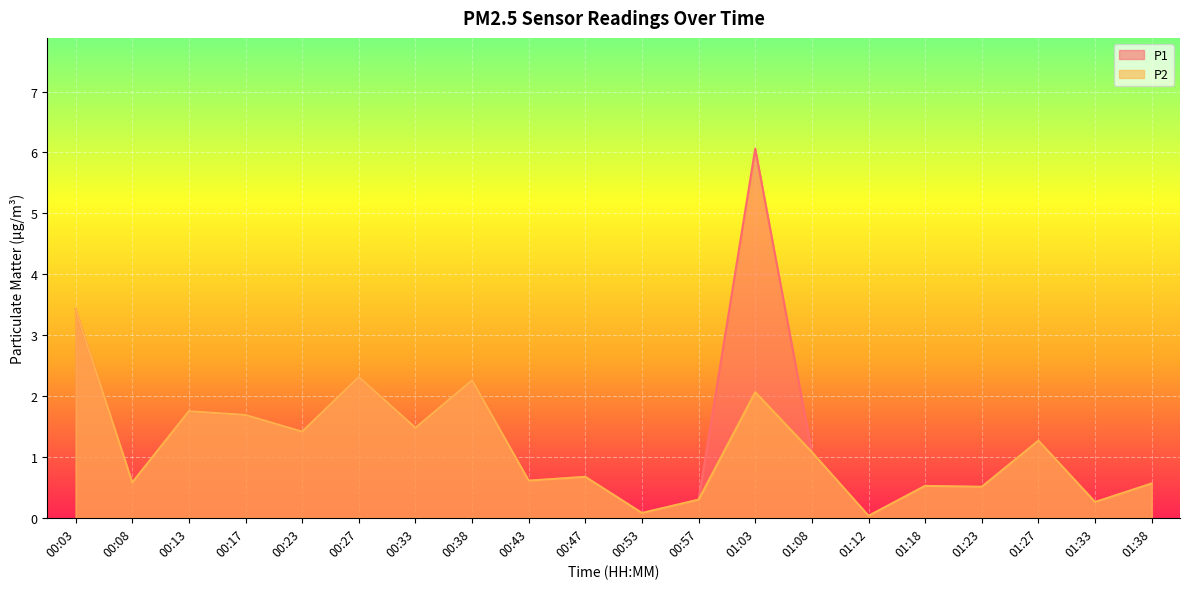

What is the sum of the P1 values at 00:33 and 01:23?

2.0